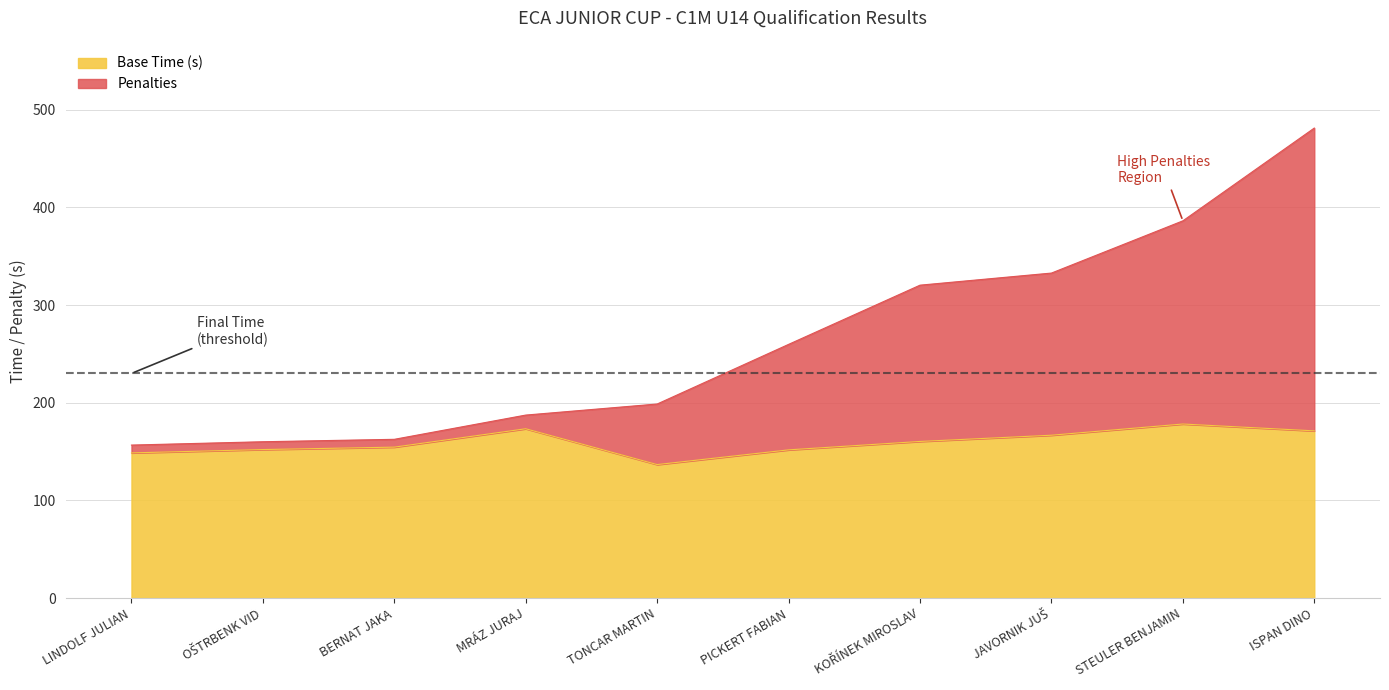

At which category is the sum across all series the highest?

ISPAN DINO